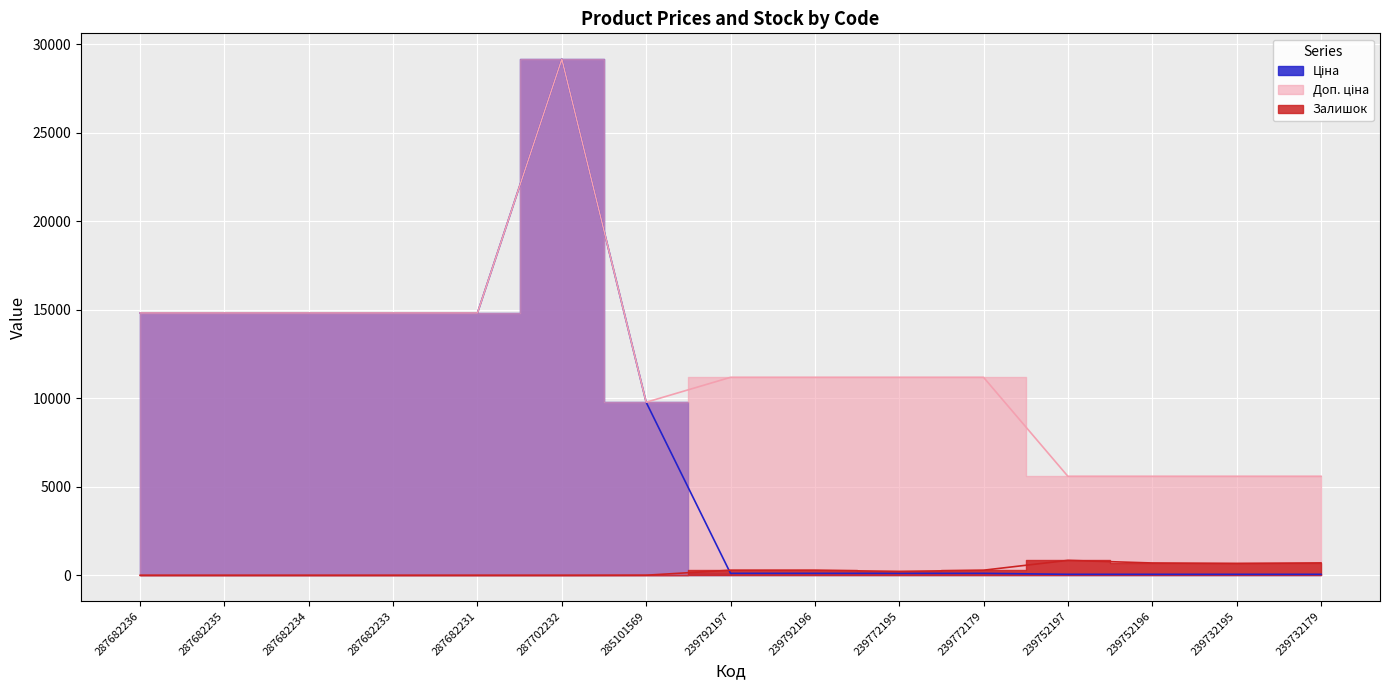

What is the average value of the Залишок series?

267.3